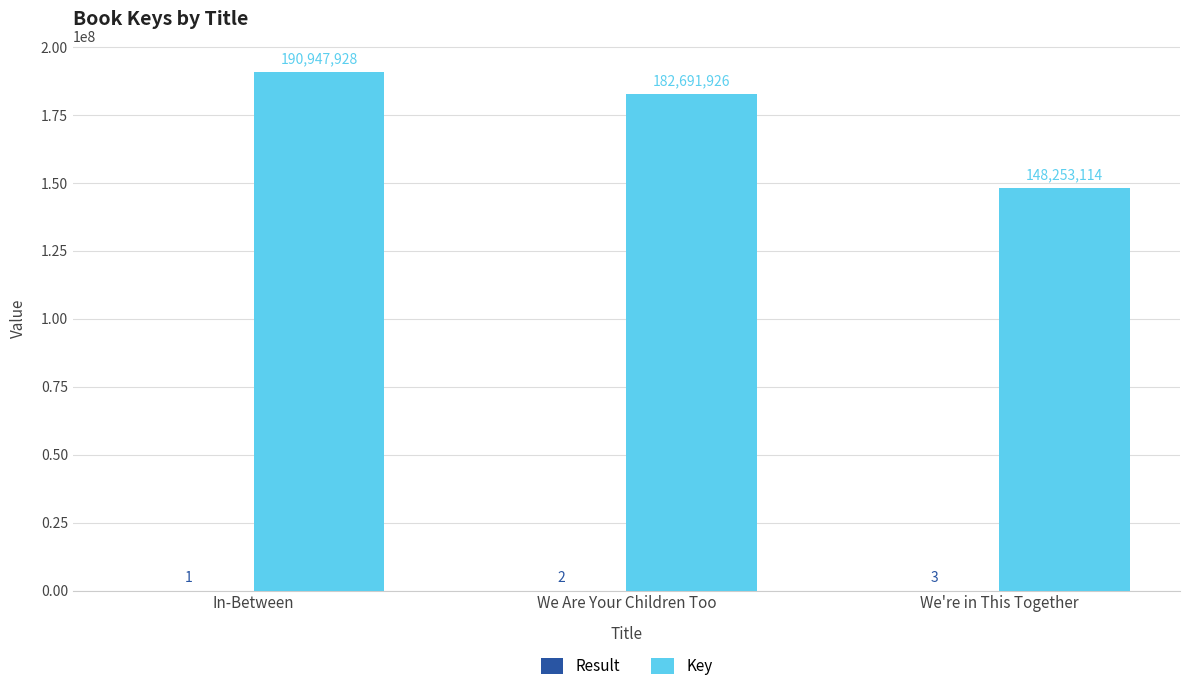

The value of Key at In-Between is 93699014. True or false?

False